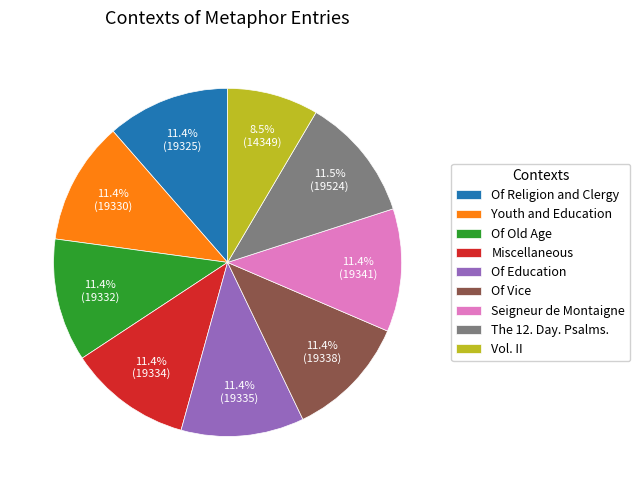

To the nearest percent, what percentage of the pie is Youth and Education?

11%